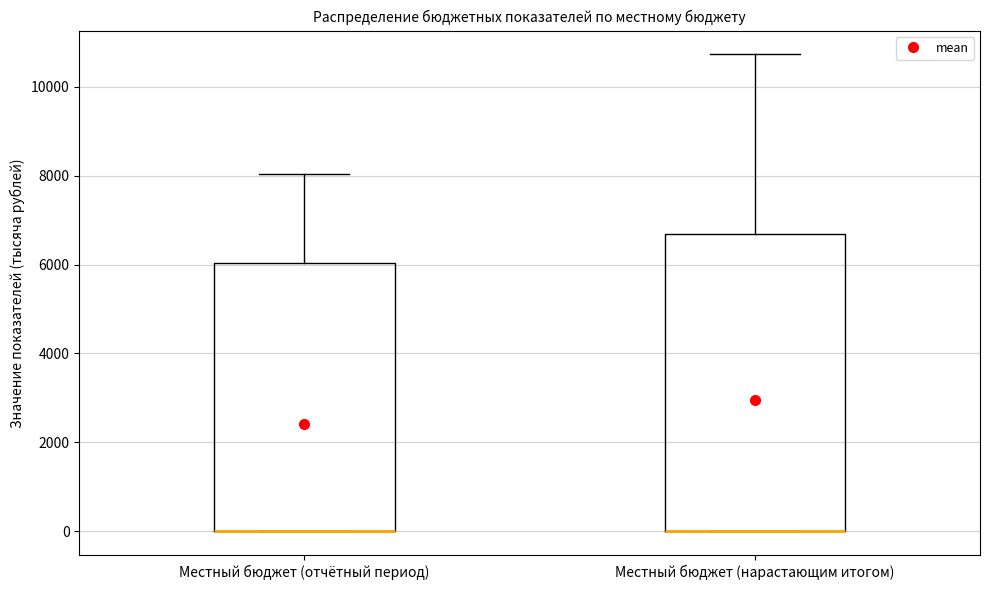

Reading left to right, read every box against the y-axis: the position of its median line, the range the box covers, and the ends of its whiskers. The values are not printed on the chart, so give them approximately, as read against the axis.

Местный бюджет (отчётный период): median 0 (drawn on the box's lower edge), box 0 to 6000, whiskers 0 to 8000
Местный бюджет (нарастающим итогом): median 0 (drawn on the box's lower edge), box 0 to 6600, whiskers 0 to 10800